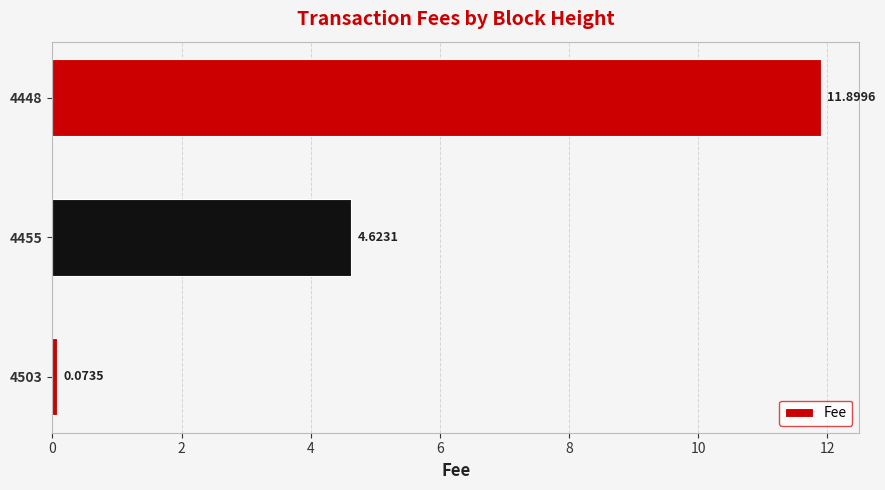

How many bars are there in total?

3